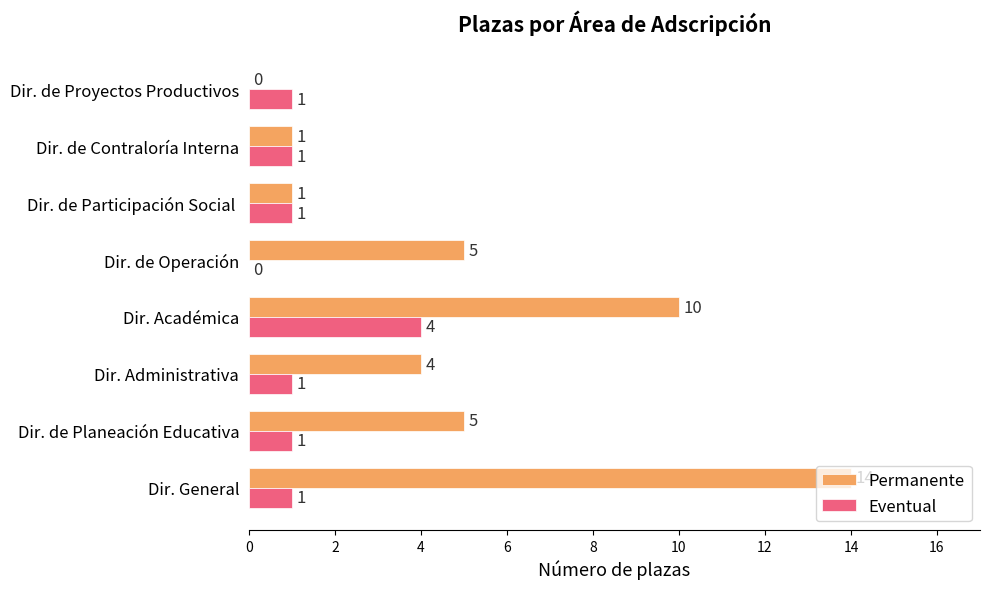

At which category is the sum across all series the highest?

Dir. General